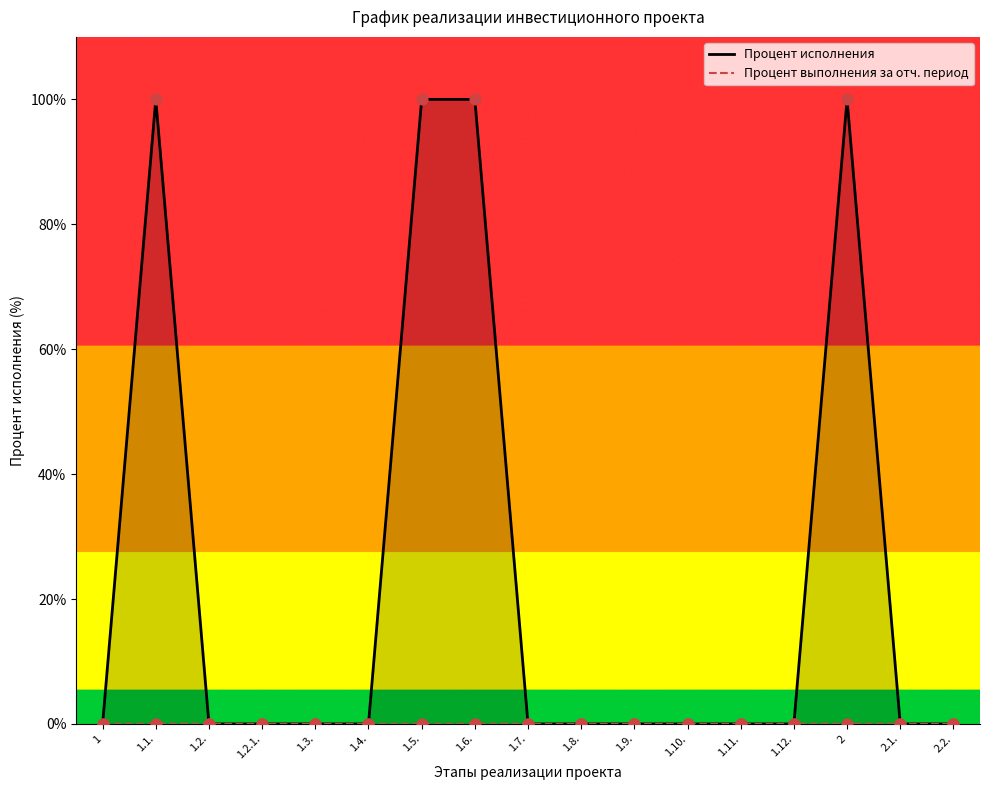

Is the value of Процент исполнения at 1.8. greater than the value of Процент выполнения за отч. период at 1.9.?

No